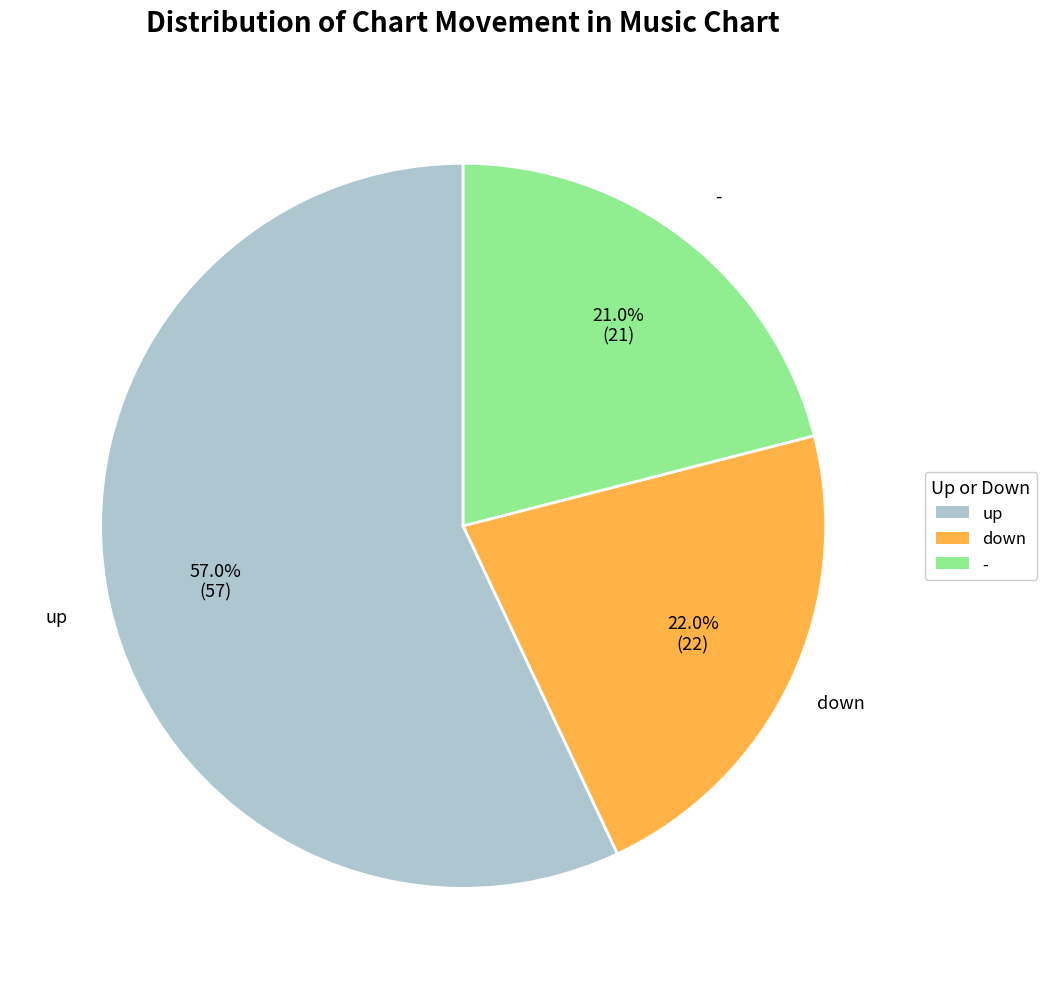

Does any single category account for the majority?

Yes